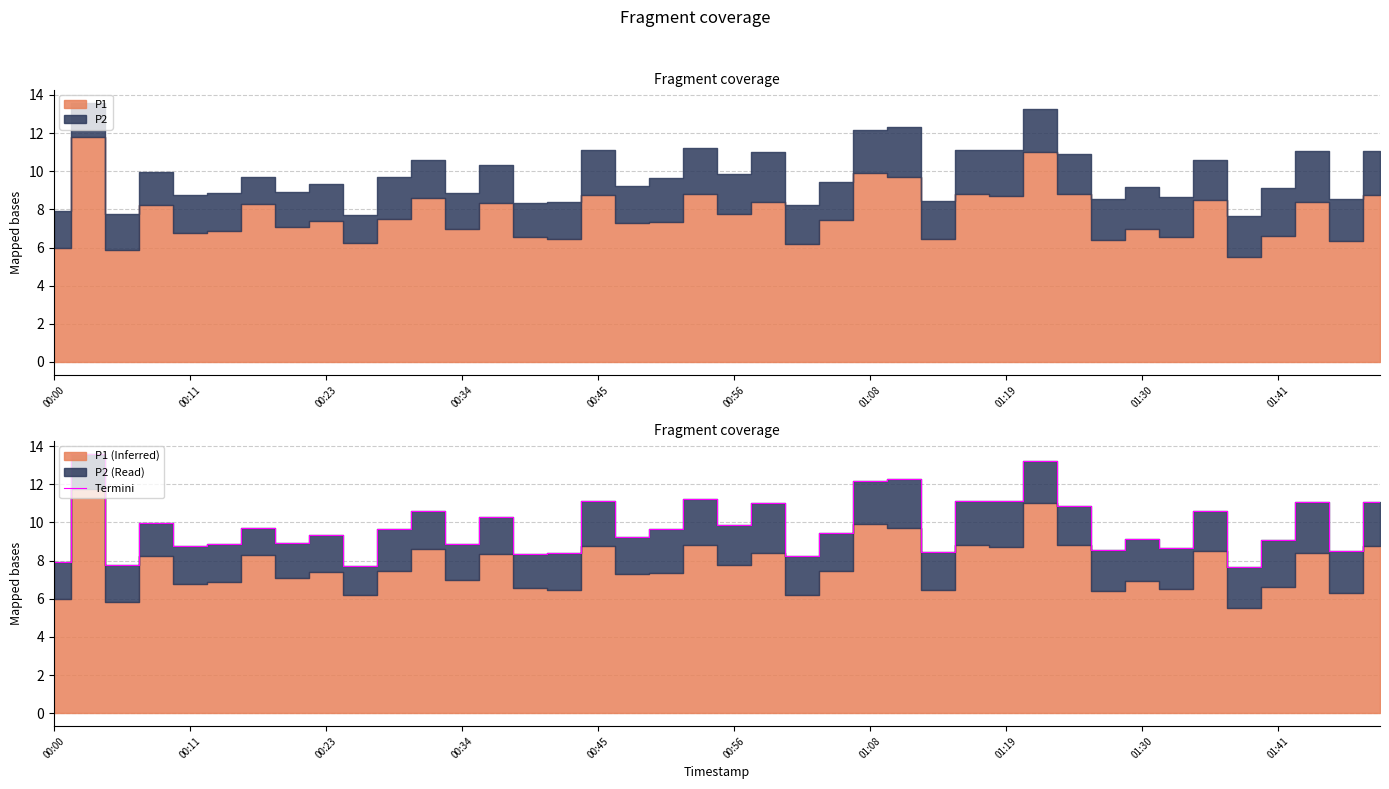

The value of Termini at 00:56 is 9.8. True or false?

True